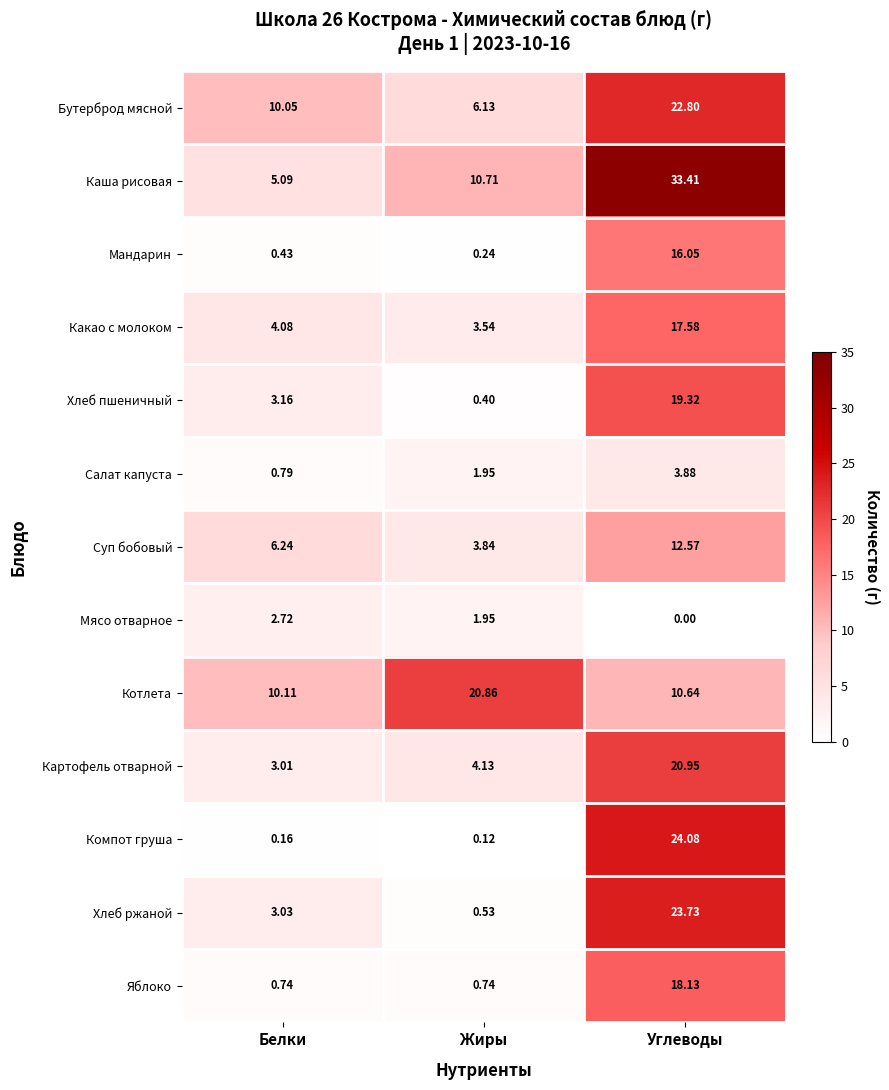

List the series in order of their peak value, lowest first.

Мясо отварное, Салат капуста, Суп бобовый, Мандарин, Какао с молоком, Яблоко, Хлеб пшеничный, Котлета, Картофель отварной, Бутерброд мясной, Хлеб ржаной, Компот груша, Каша рисовая